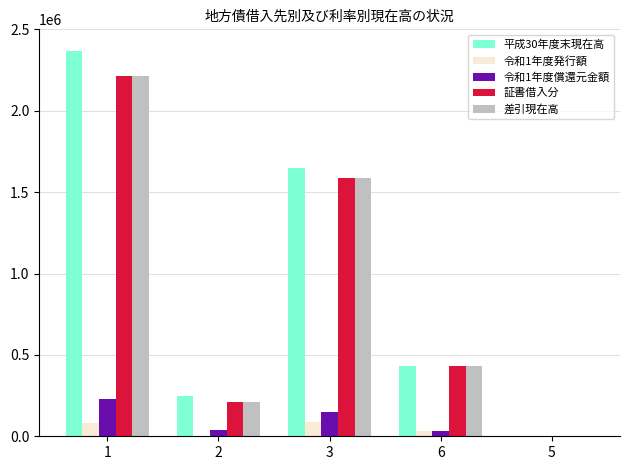

What is the highest value of the 証書借入分 series?

2213845